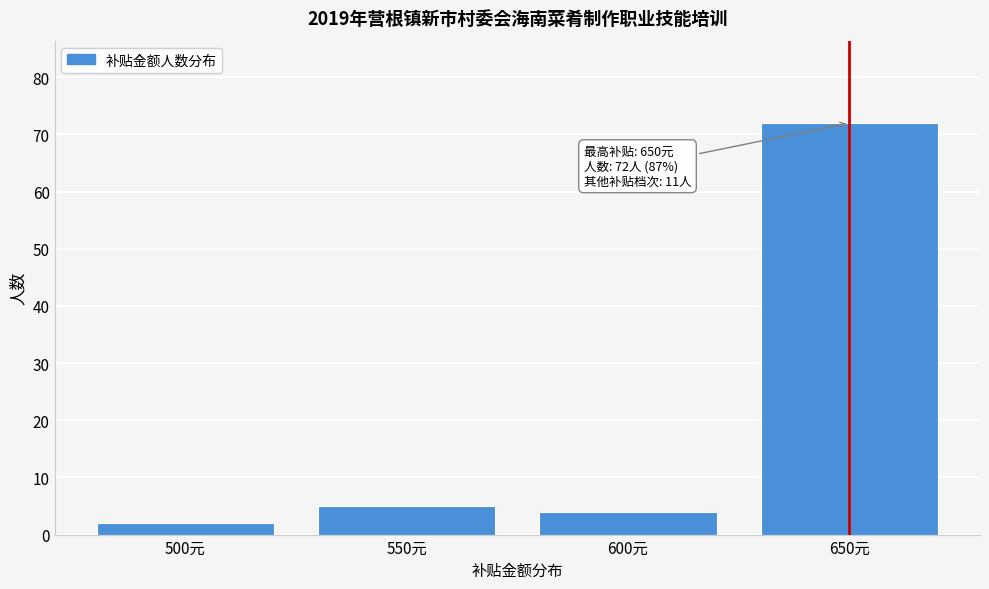

Reading left to right, what are all the values shown in this chart?

2	5	4	72